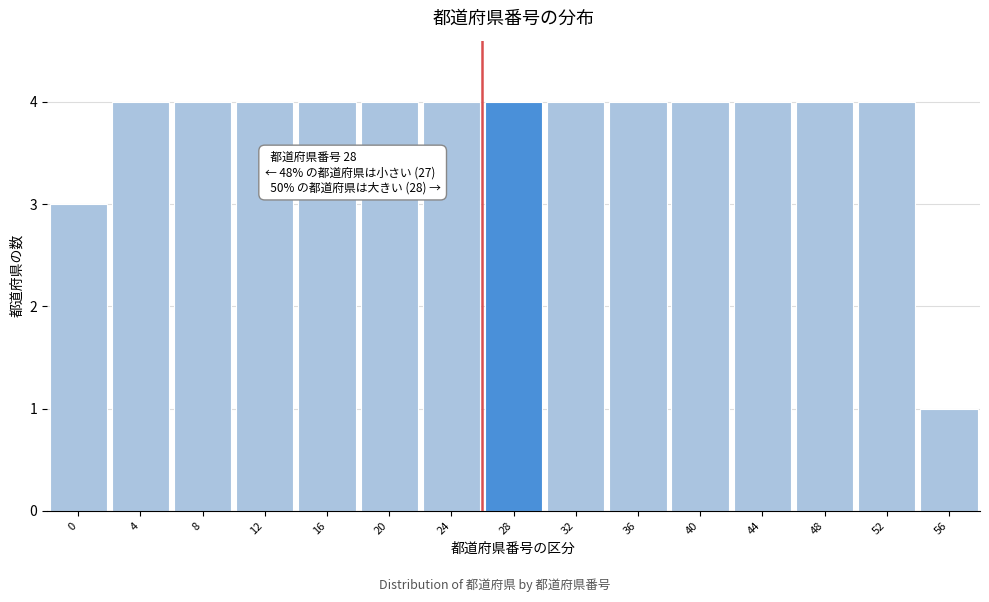

Reading left to right, transcribe all the data shown in this chart.

0=3	4=4	8=4	12=4	16=4	20=4	24=4	28=4	32=4	36=4	40=4	44=4	48=4	52=4	56=1